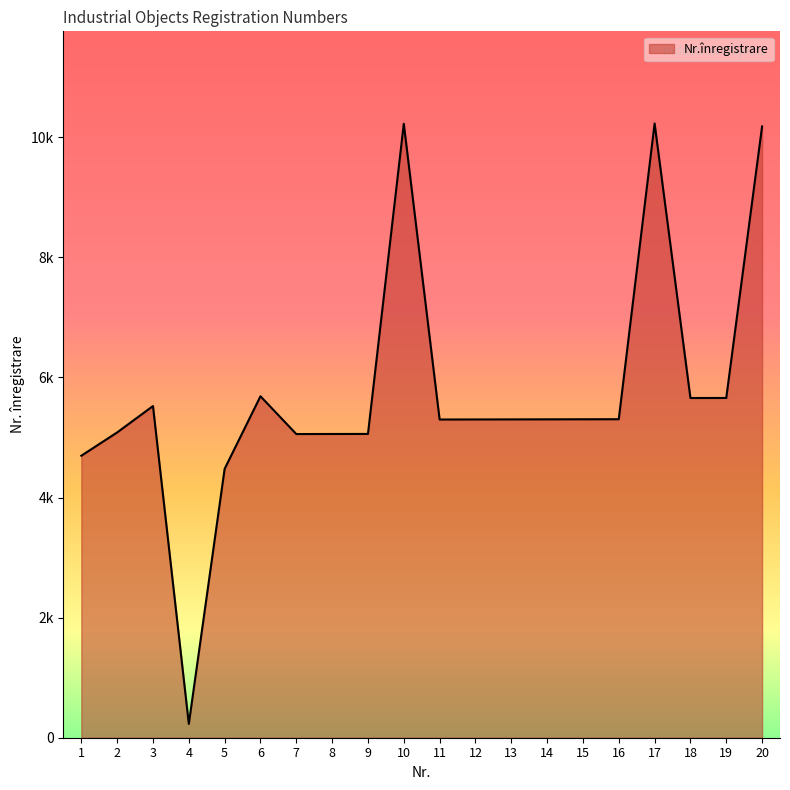

Does the chart have visible grid lines?

No